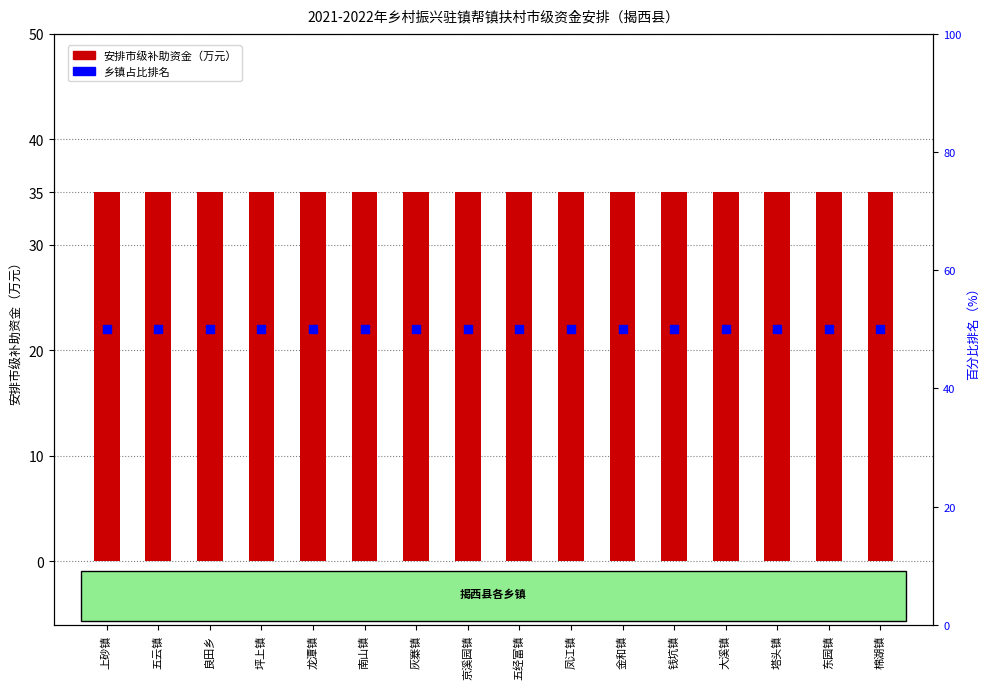

What is the total value across all series at 南山镇?

85